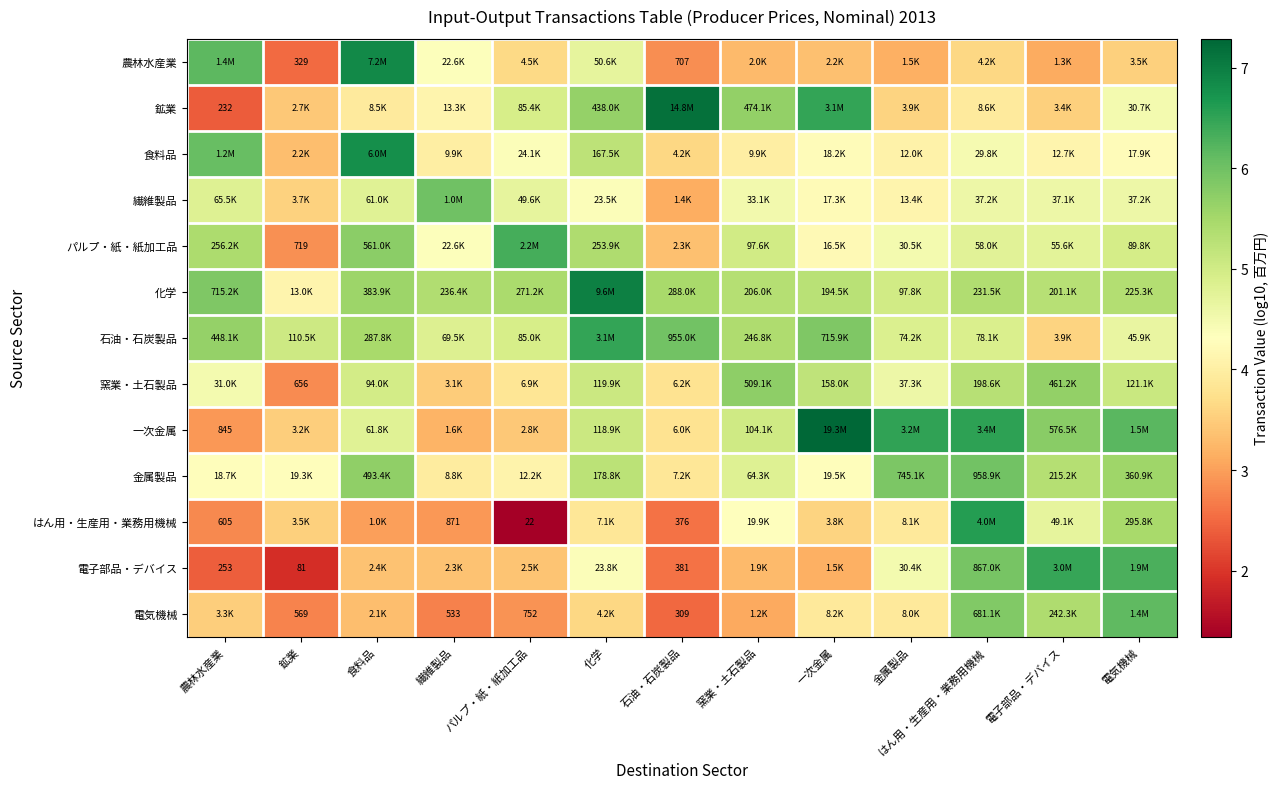

At how many categories does at least one series exceed 2?

13